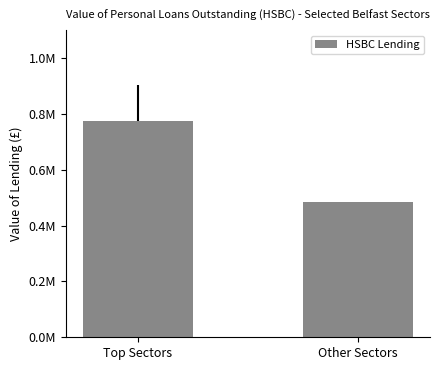

The value at Top Sectors is 772636.8. True or false?

True